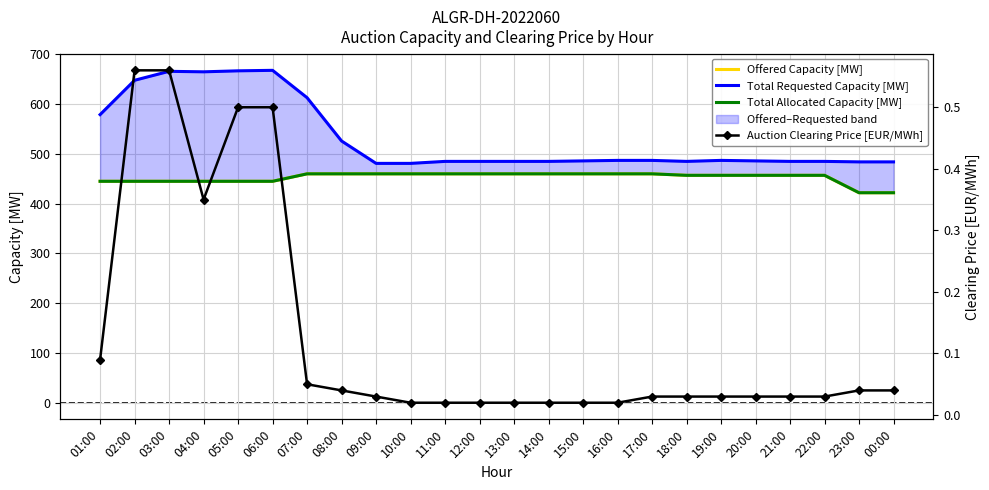

The Offered Capacity [MW] series shows 704.4 at 22:00. True or false?

False